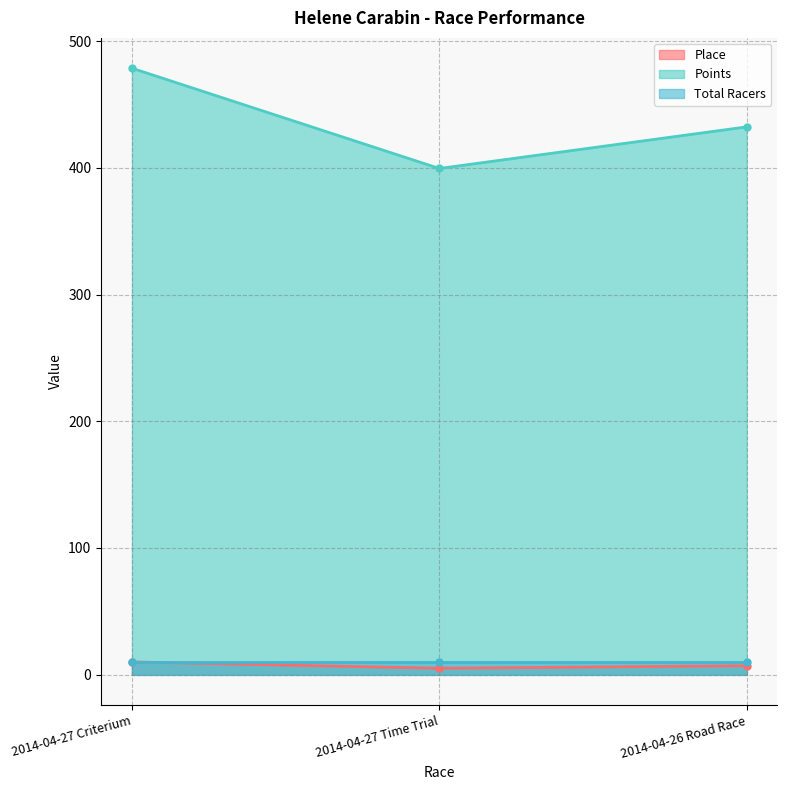

Is it true that Place equals 5.0 at 2014-04-27 Time Trial?

True